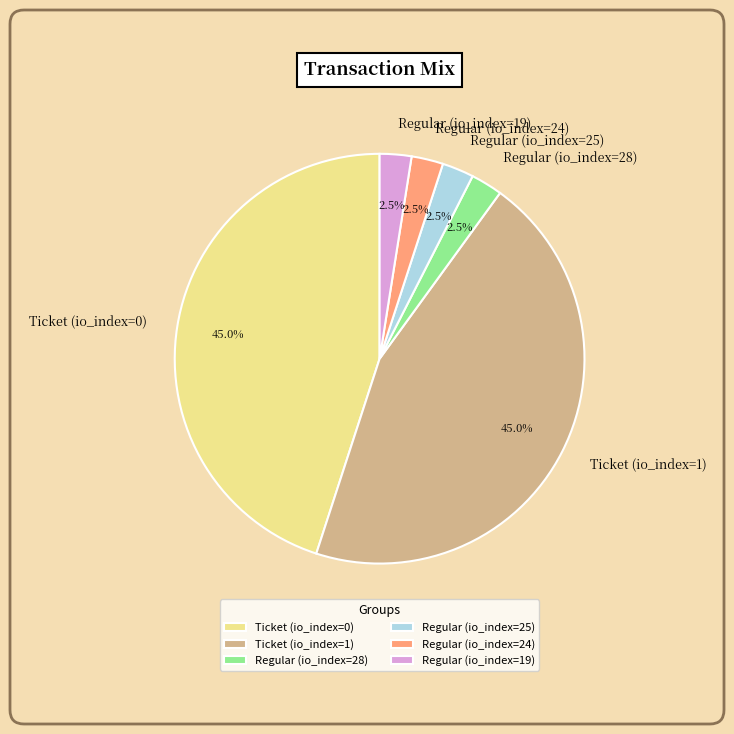

Is it true that Regular (io_index=25) is 11% of the pie?

False